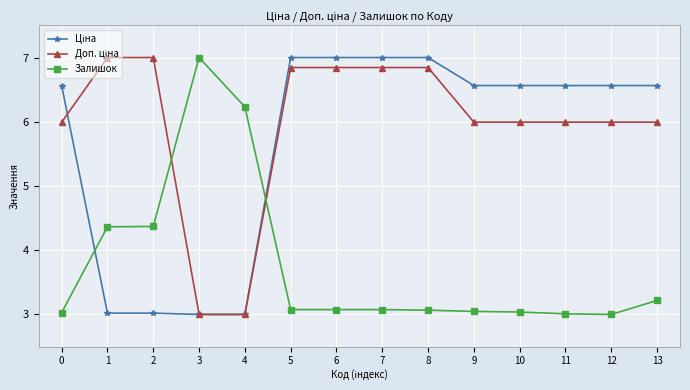

What is the smallest value displayed?

3.0